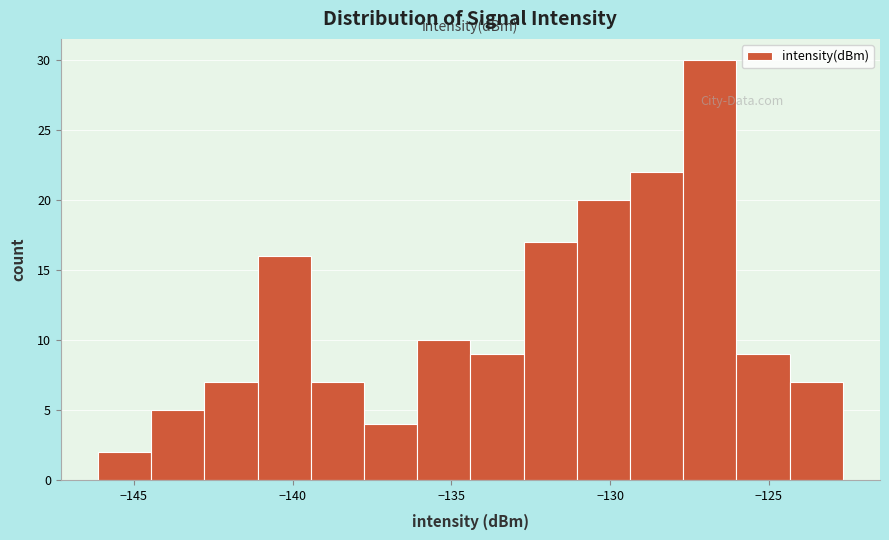

Around what value on the x-axis is the tallest bar? Give the approximate position of its centre, as read against the axis.

-127.0